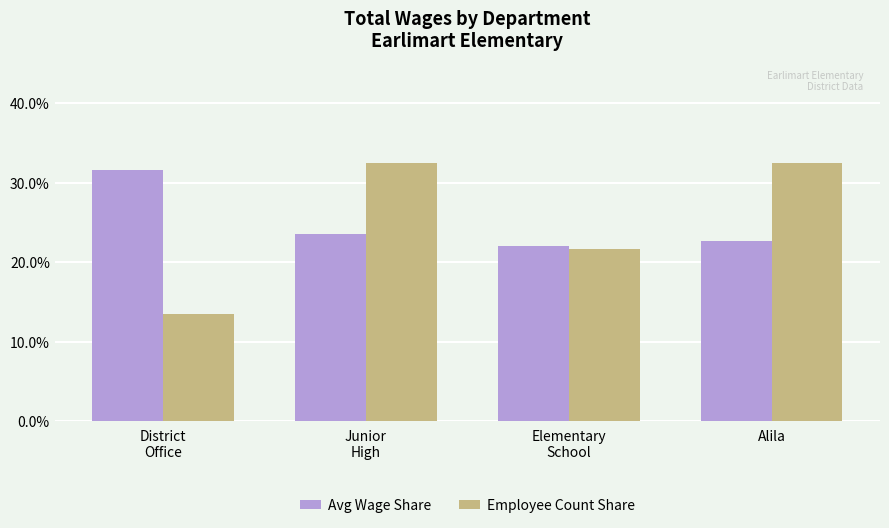

What is the value of the Employee Count Share bar at the 1st from the left?

13.5